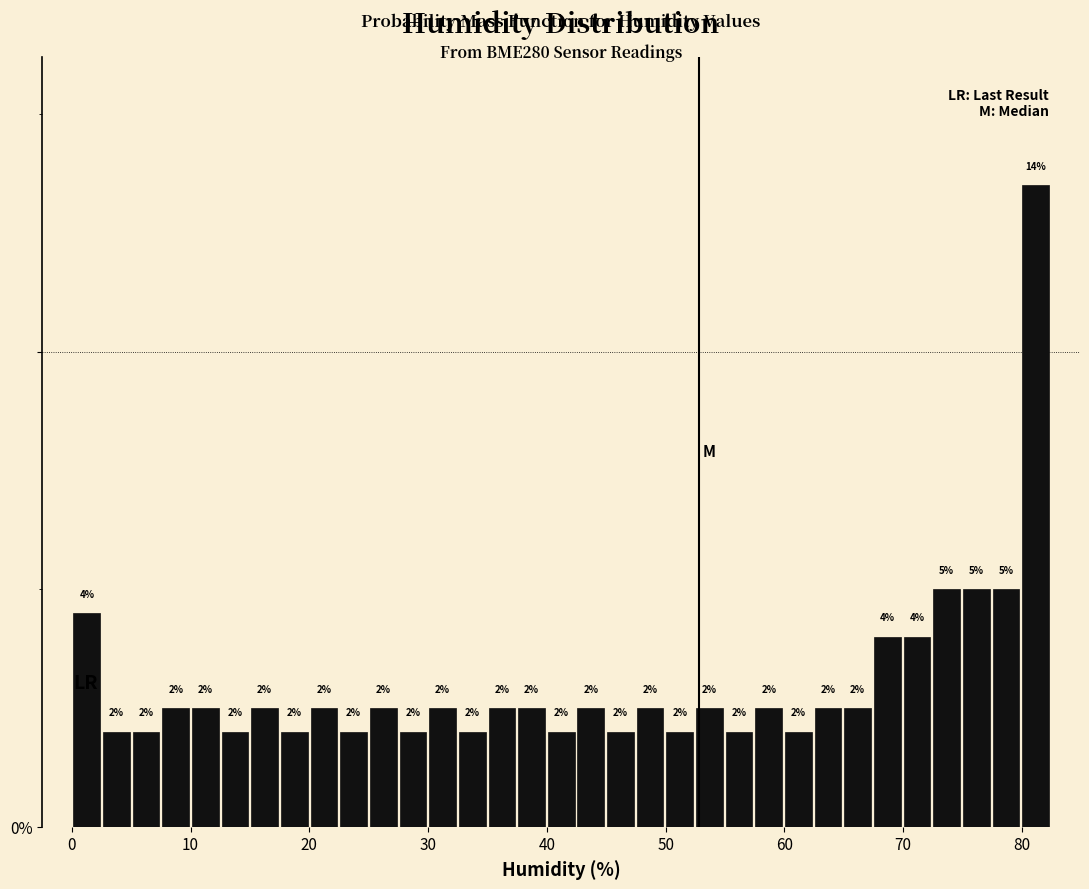

Around what value on the x-axis is the tallest bar? Give the approximate position of its centre, as read against the axis.

81